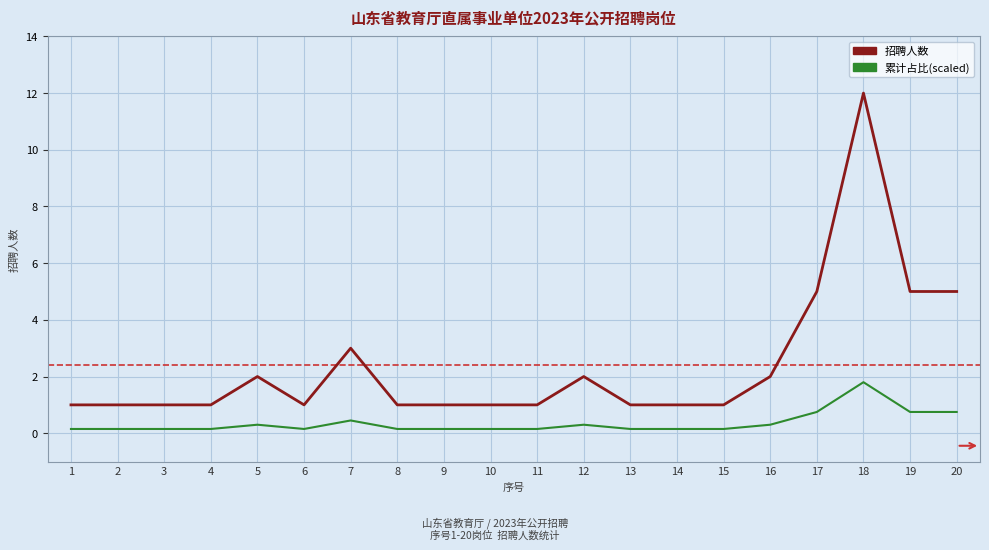

Which series changed the most between 7 and 18?

招聘人数